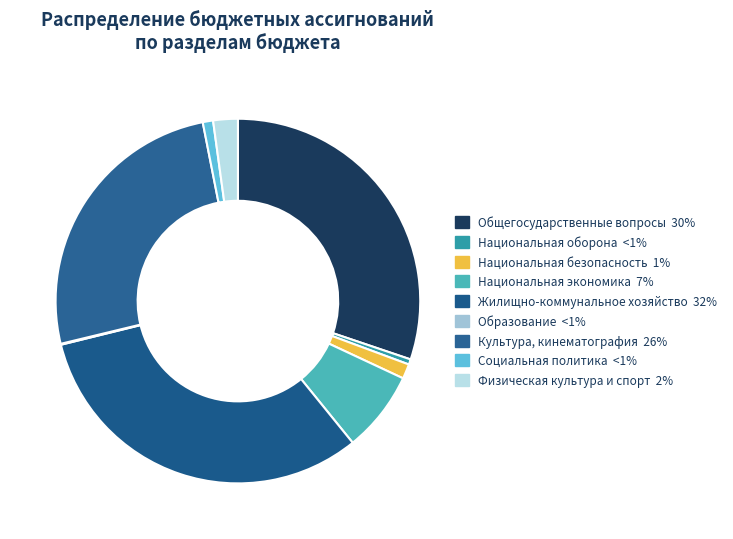

Which category has the smallest portion of the pie?

ОБРАЗОВАНИЕ